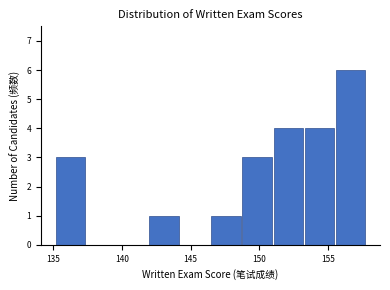

Reading left to right, list every bar in this chart as the range it spans on the x-axis followed by its height. Neither the bar edges nor the heights are printed on the chart, so give them approximately, as read against the axes.

135.0 to 137.5: 3
137.5 to 139.5: 0
139.5 to 142.0: 0
142.0 to 144.0: 1
144.0 to 146.5: 0
146.5 to 148.5: 1
148.5 to 151.0: 3
151.0 to 153.5: 4
153.5 to 155.5: 4
155.5 to 158.0: 6